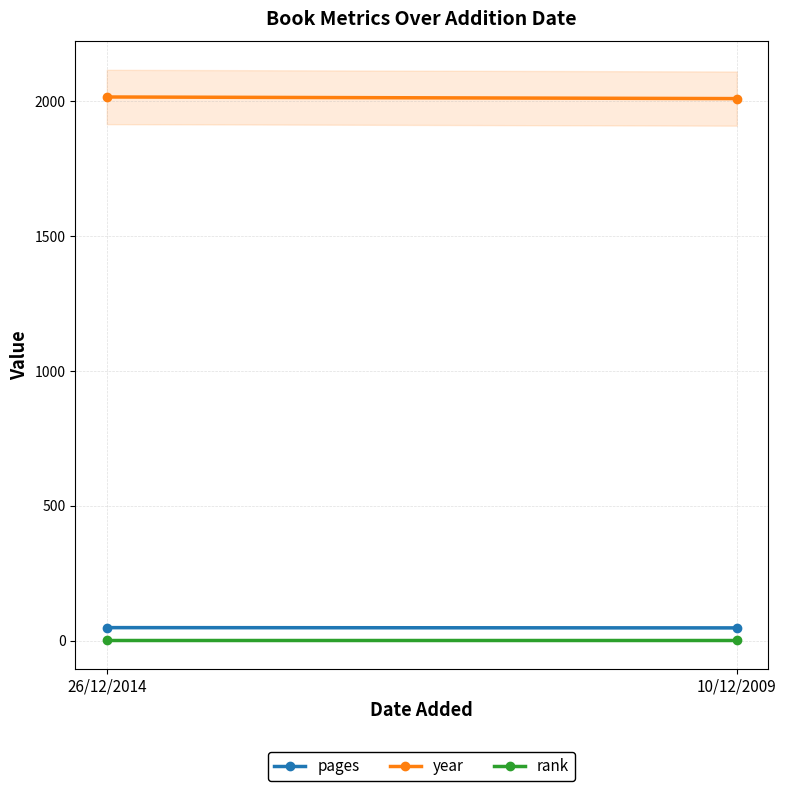

Which series has the largest total across all categories?

year